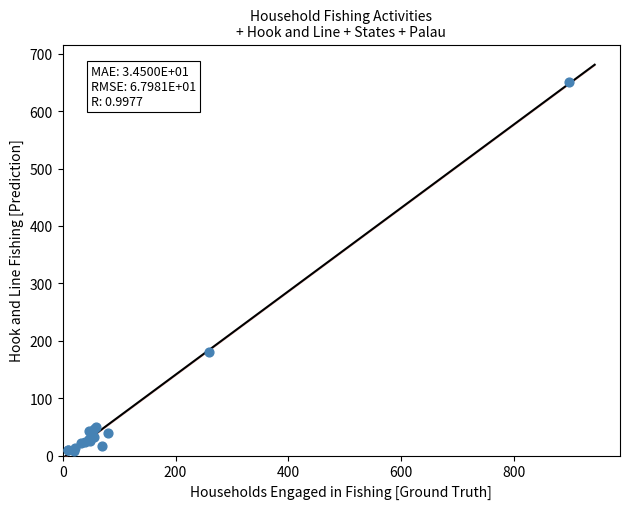

What Y value in the scatter plot is closest to 329?

181